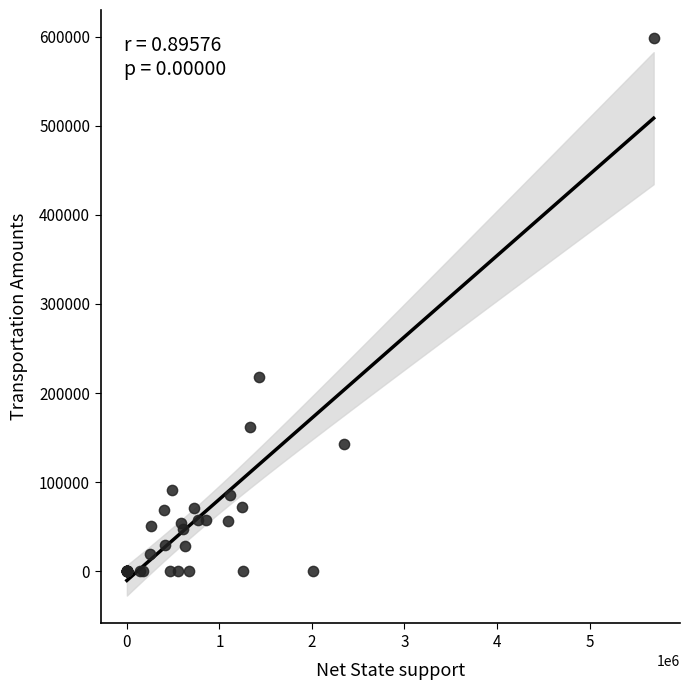

What Y value in the scatter plot is closest to 299322?

218112.6